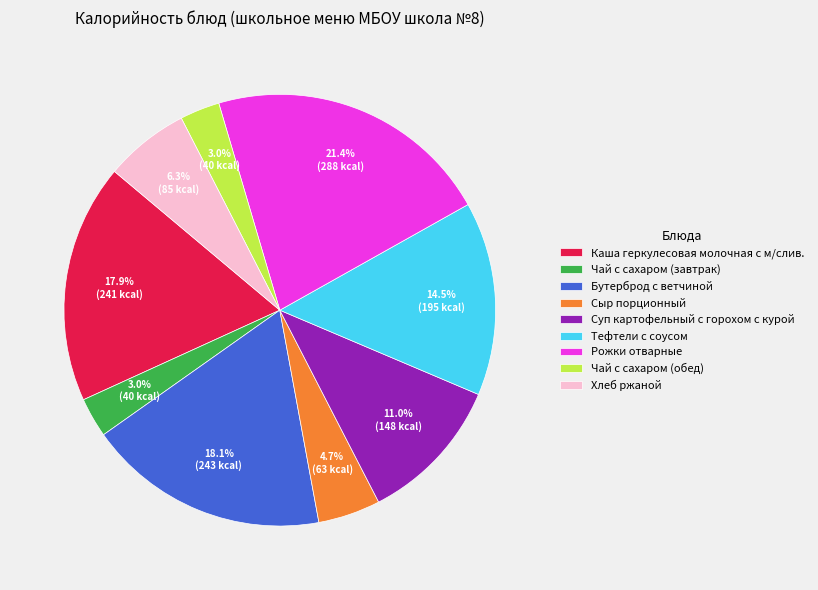

Which slice is the largest?

Рожки отварные